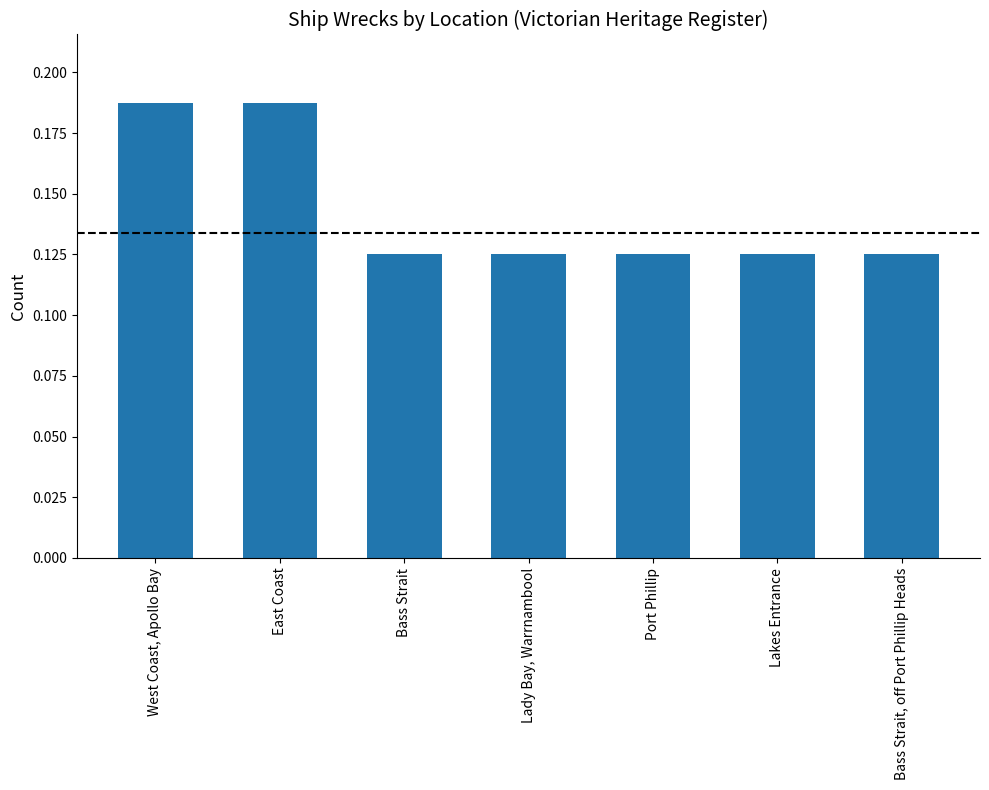

The value at Port Phillip is 0.2. True or false?

False